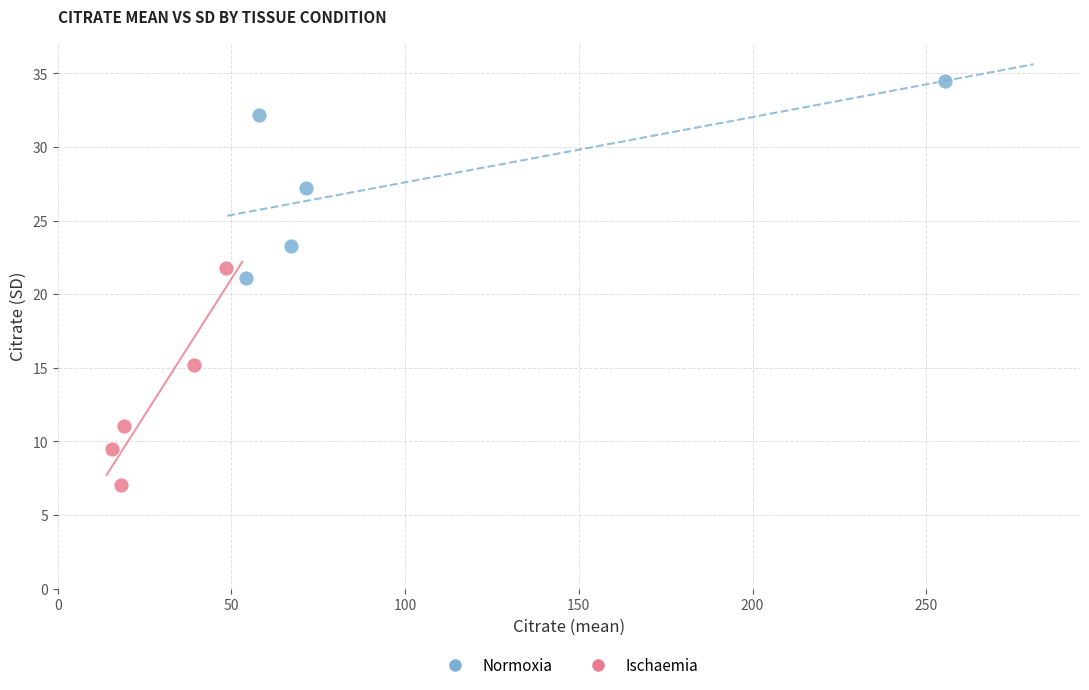

Which series reaches the minimum Y coordinate?

Ischaemia